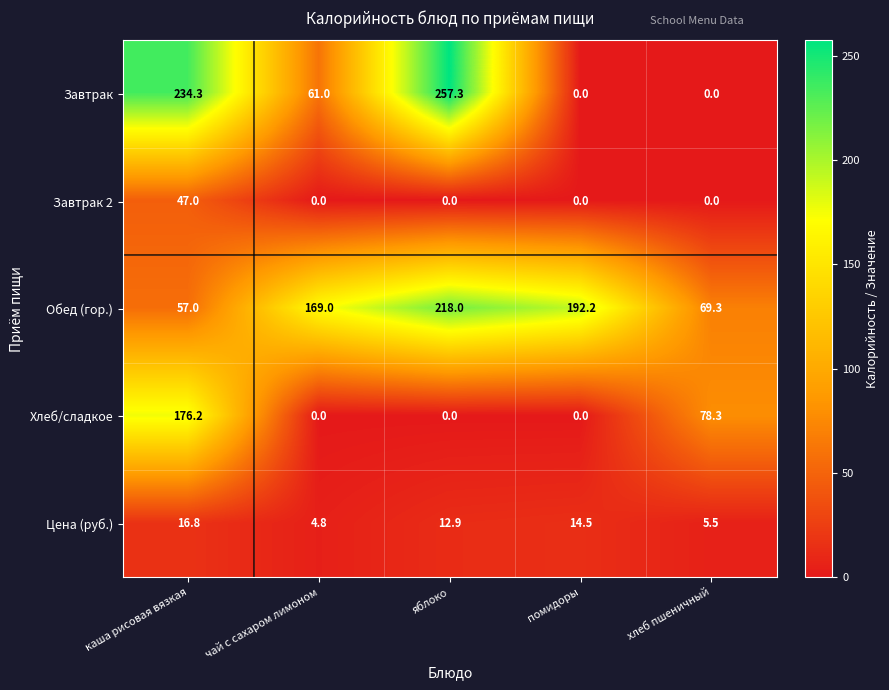

List the series in order of their peak value, highest first.

Завтрак, Обед (гор.), Хлеб/сладкое, Завтрак 2, Цена (руб.)